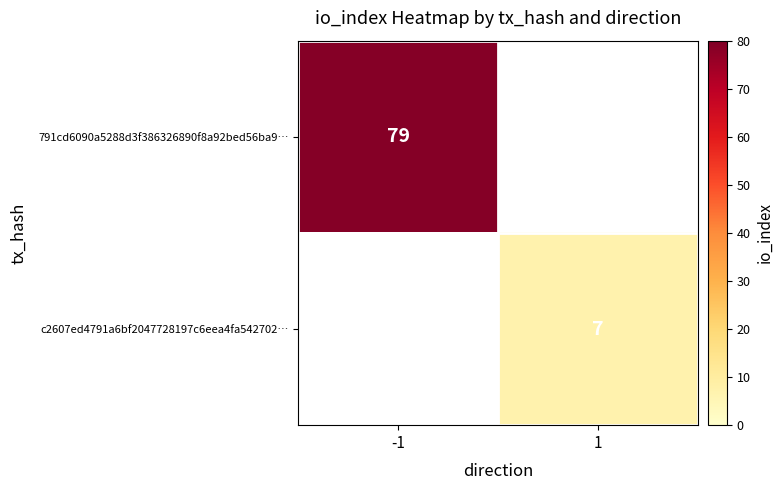

The value of c2607ed4791a6bf2047728197c6eea4fa542702… at 1 is 12.5. True or false?

False